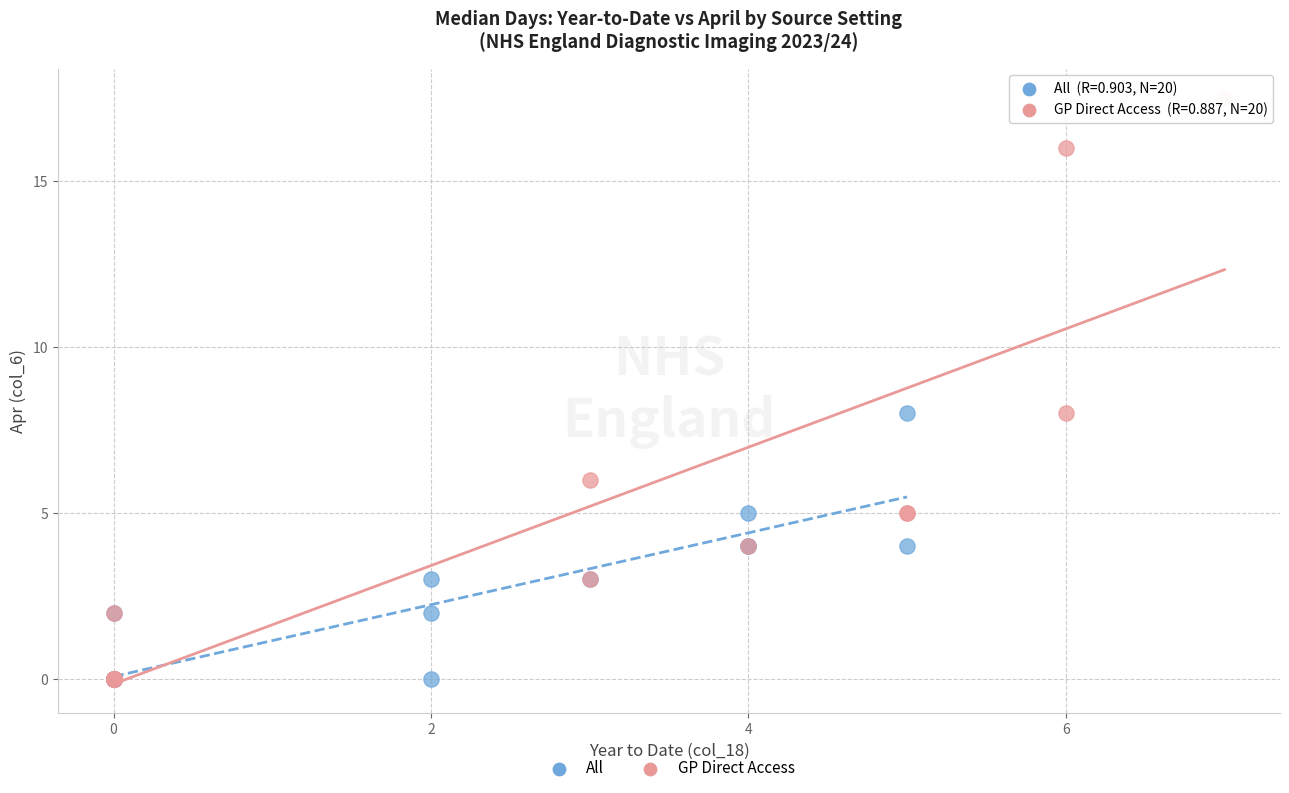

Which series has the largest Y range (max minus min)?

GP Direct Access